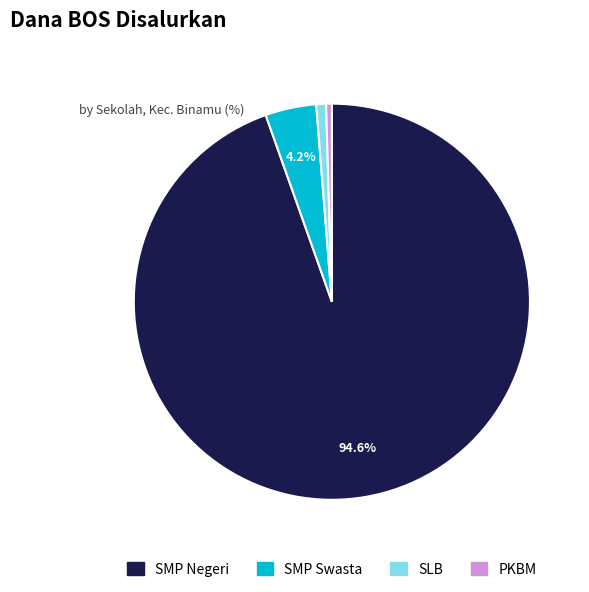

Is there a majority slice in this chart?

Yes